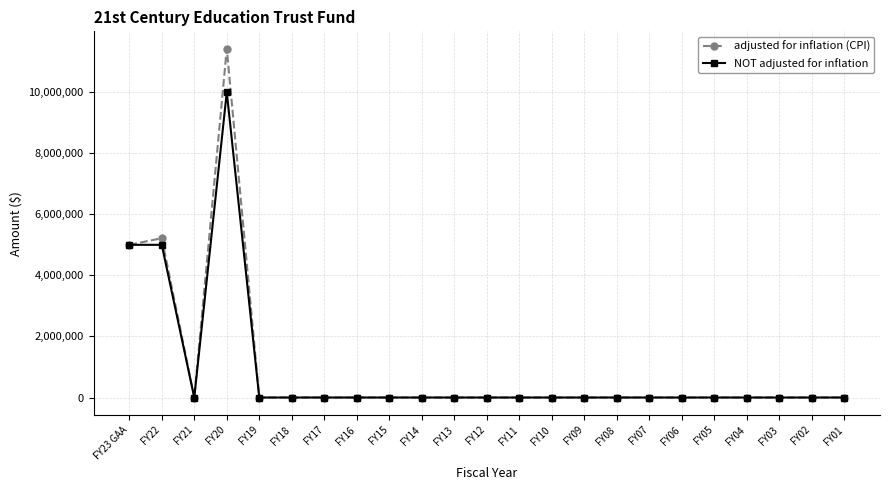

What is the difference between the second highest and second lowest values in the NOT adjusted for inflation series?

5000000